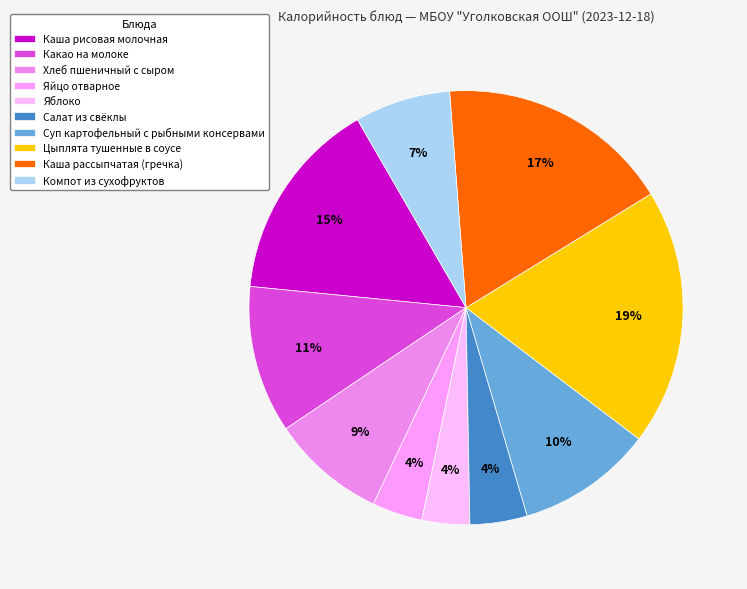

How many segments does this pie chart have?

10